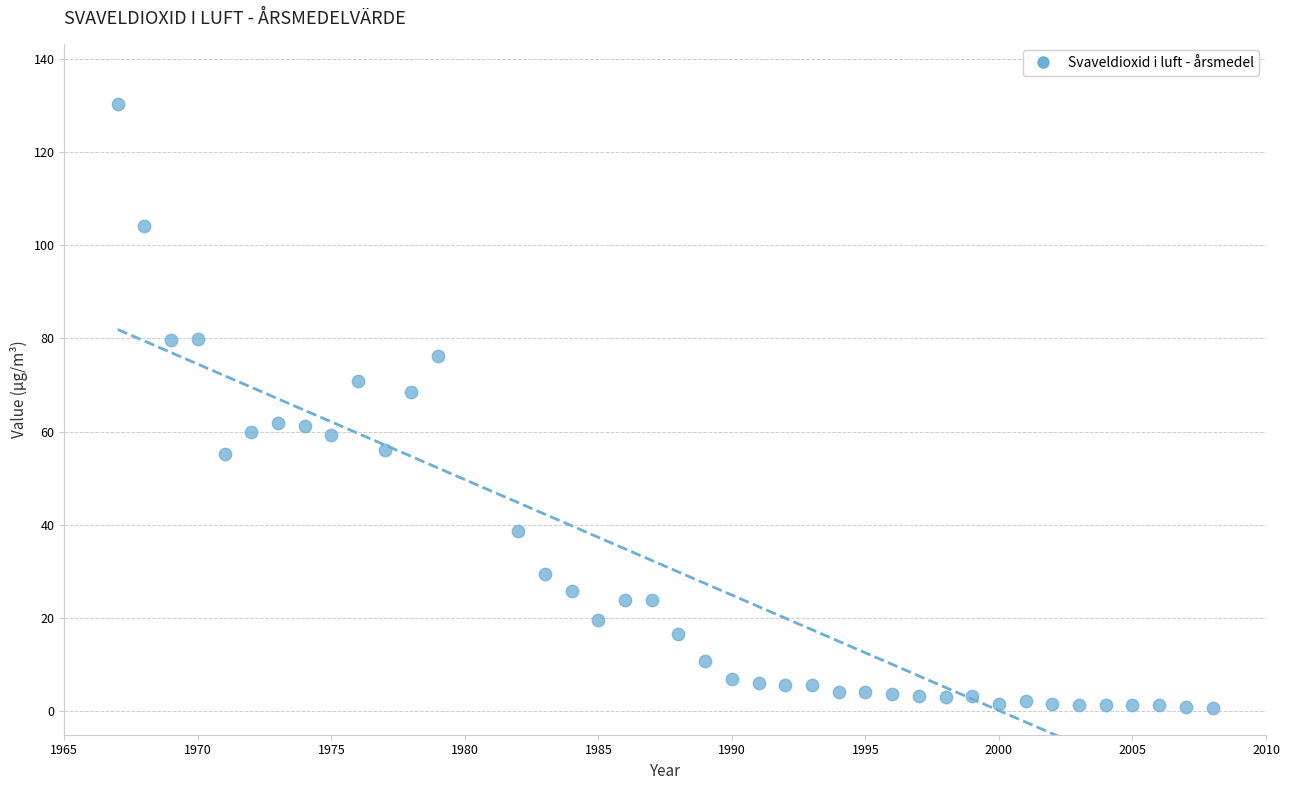

What is the range of X values (max minus min)?

41.0